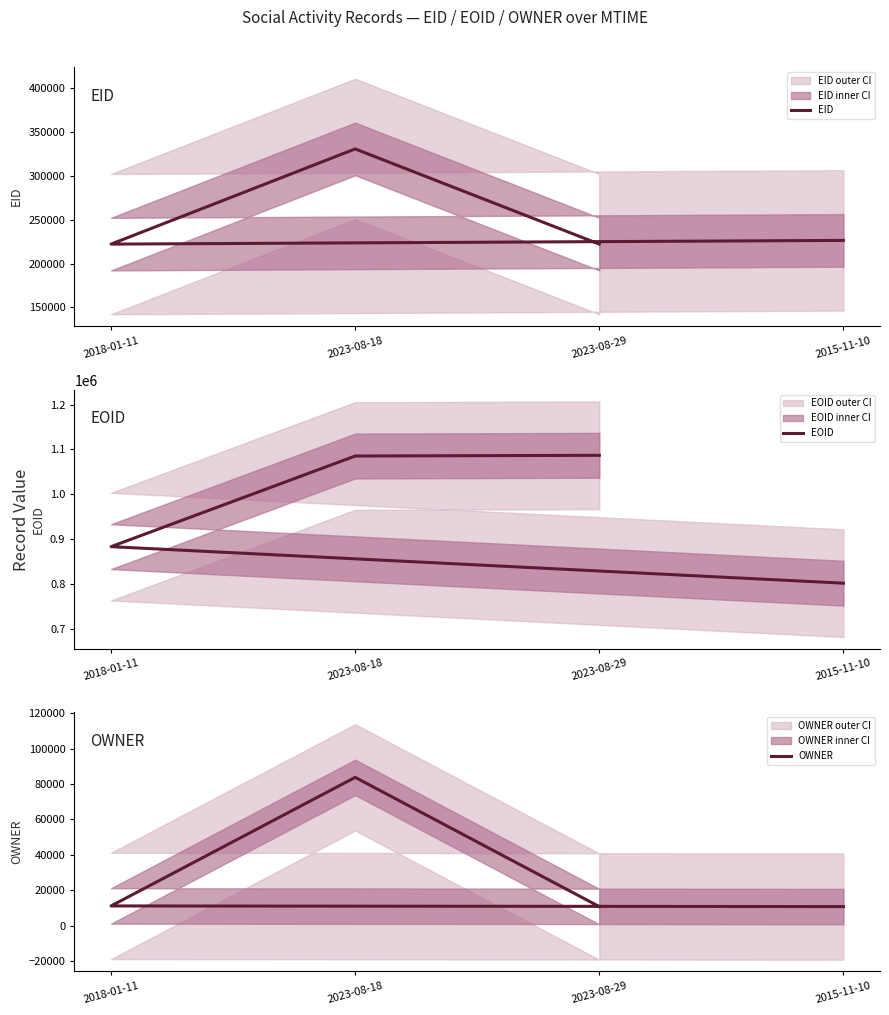

Which has a higher value, 2018-01-11 or 2023-08-18?

2023-08-18